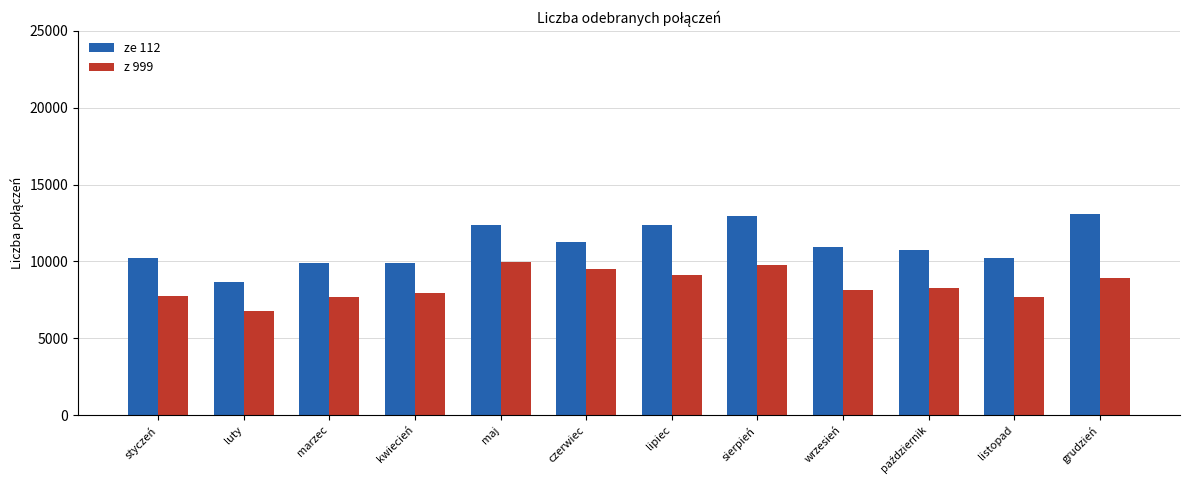

How many data points does each series have?

12